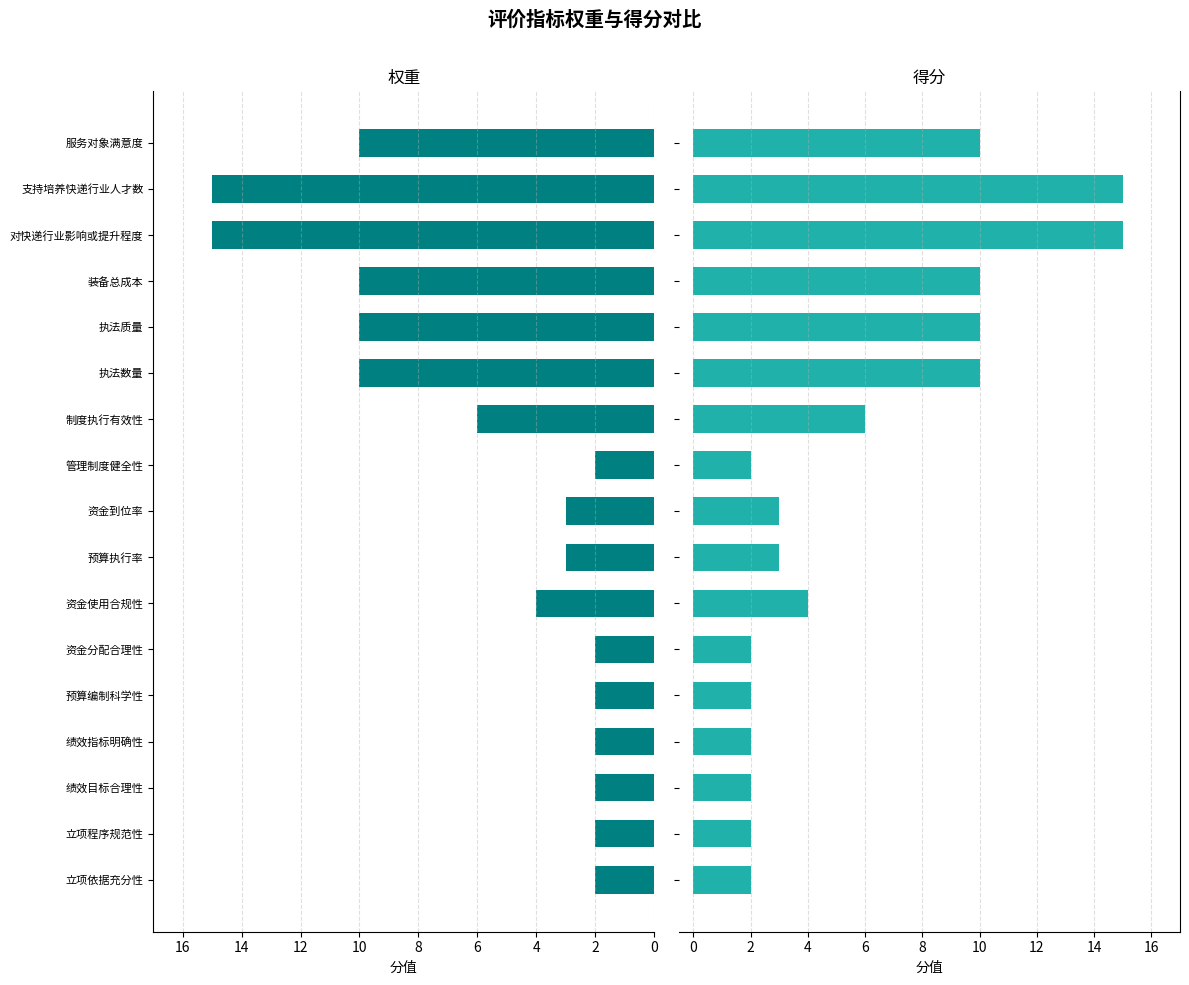

Is it true that 得分 equals 8 at 15?

False